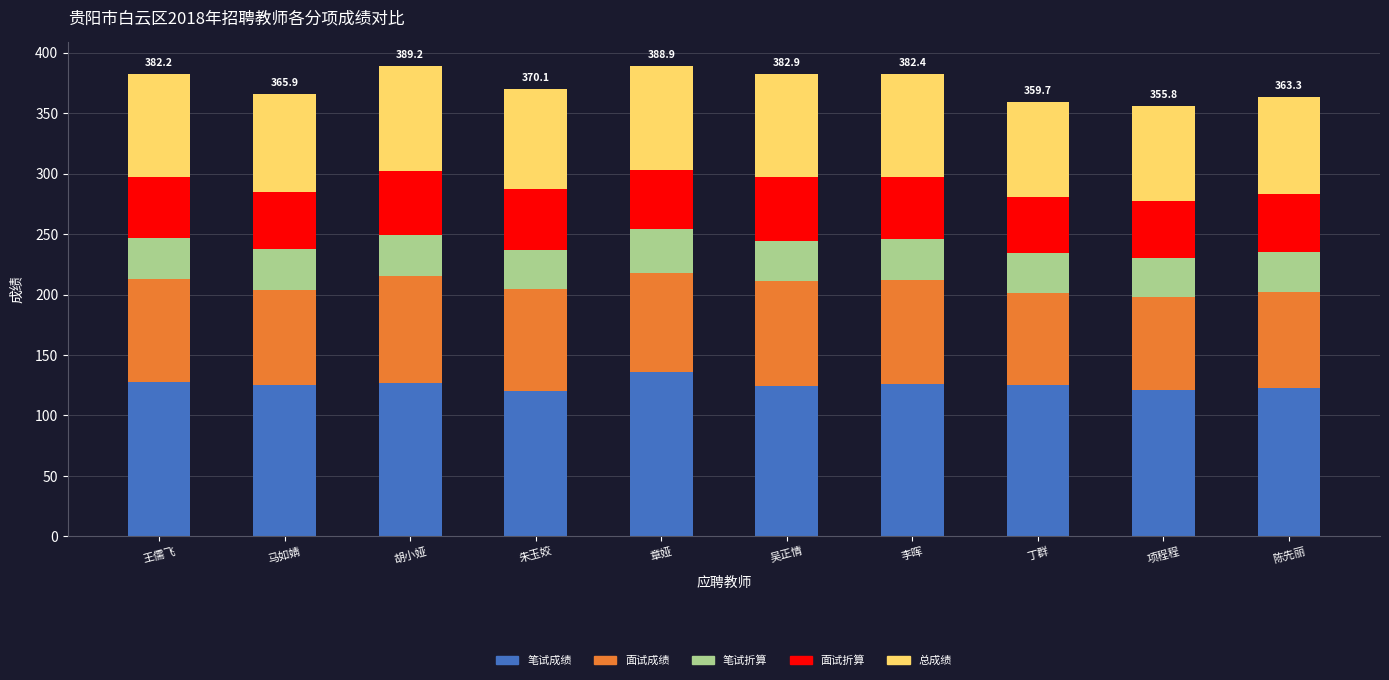

At which label does 笔试成绩 first exceed 125?

王儒飞